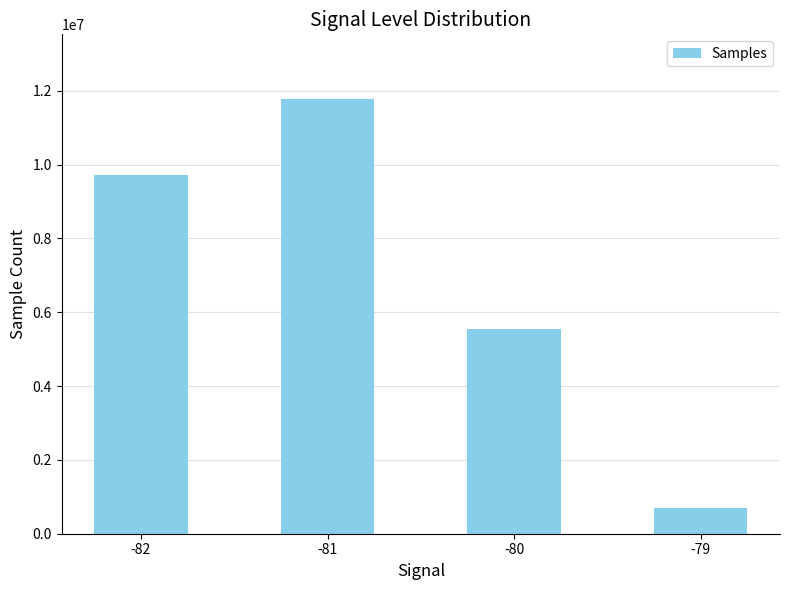

What is the ratio of the value at -79 to the value at -81?

0.1